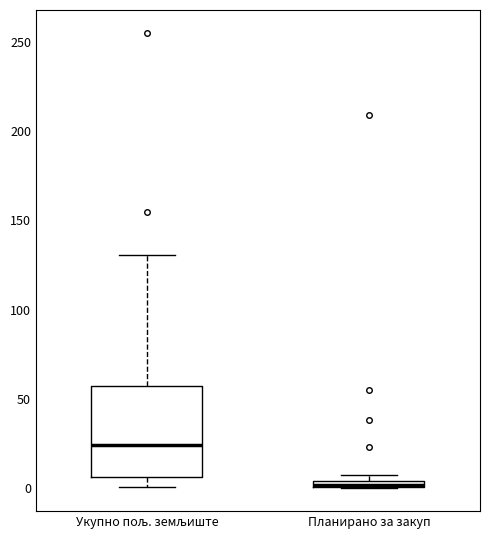

Which box's median line is the lowest?

Планирано за закуп